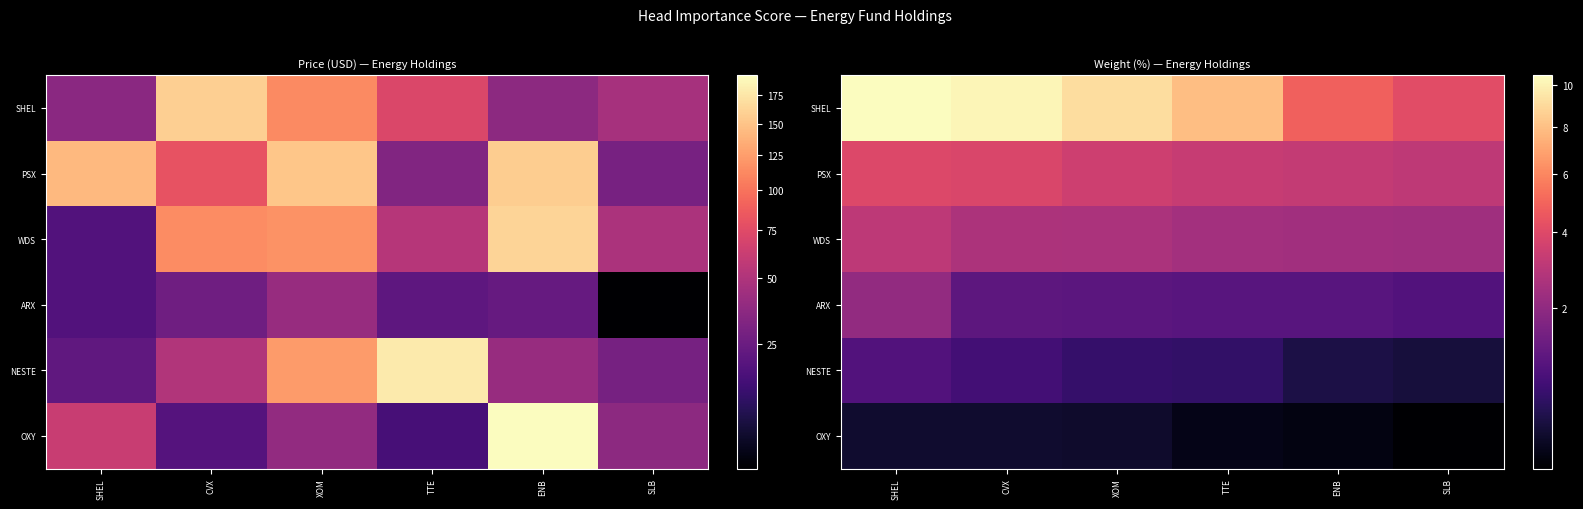

Which has a higher value, TTE or ENB?

TTE